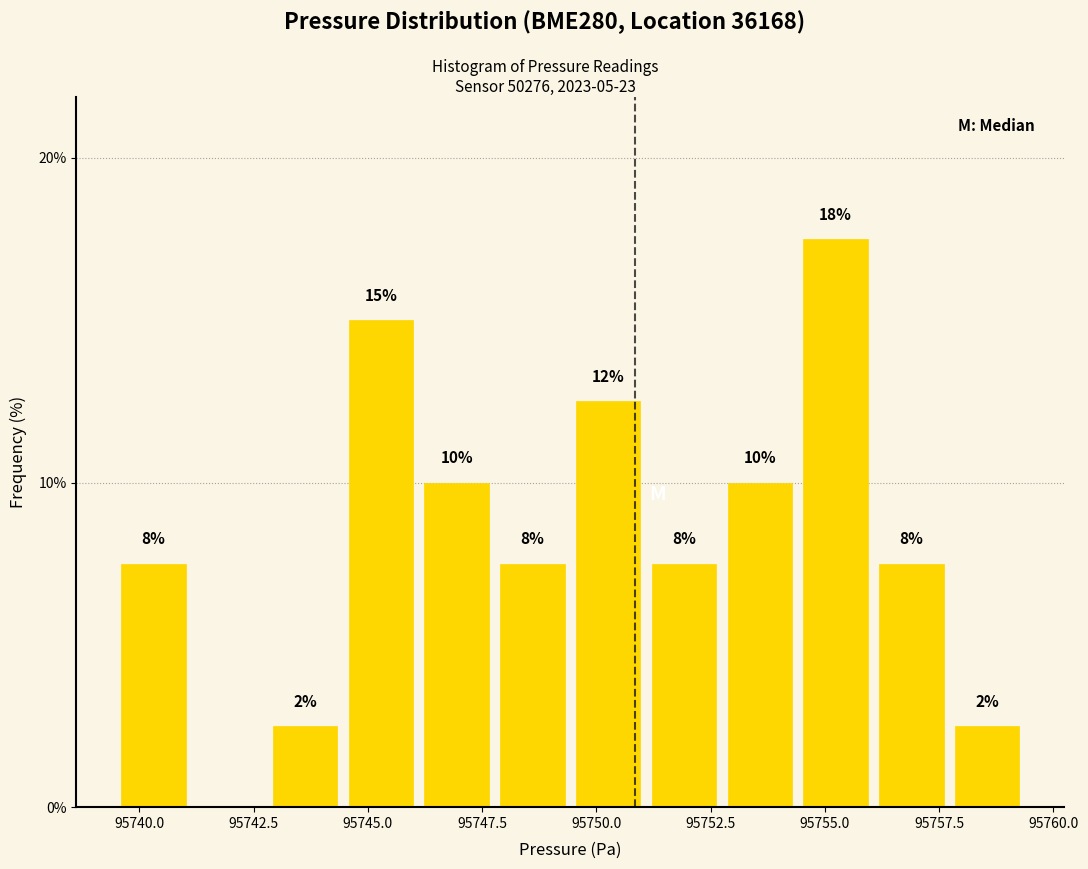

Around what value on the x-axis is the tallest bar? Give the approximate position of its centre, as read against the axis.

95755.0